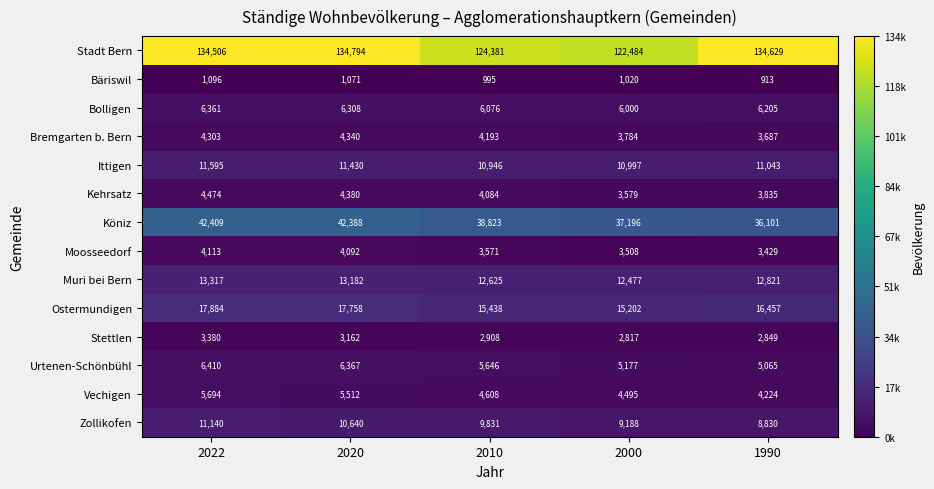

What is the average value of the Stettlen series?

3023